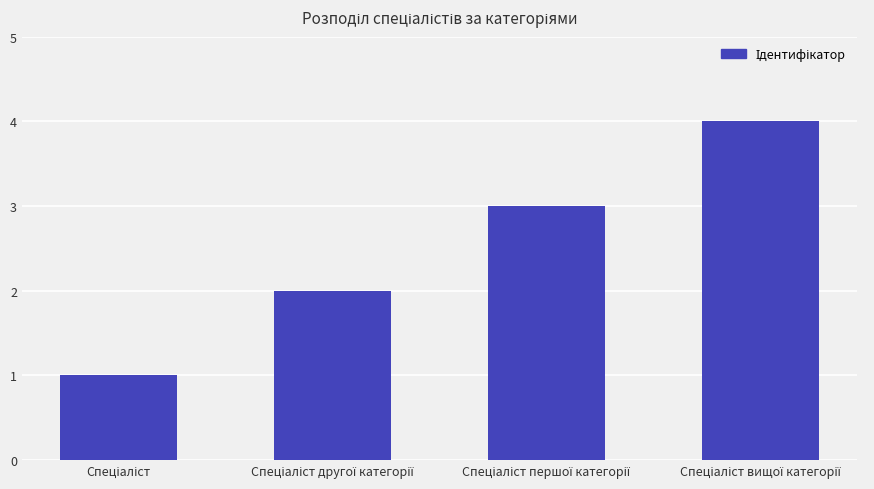

How many values are between 2 and 4?

3